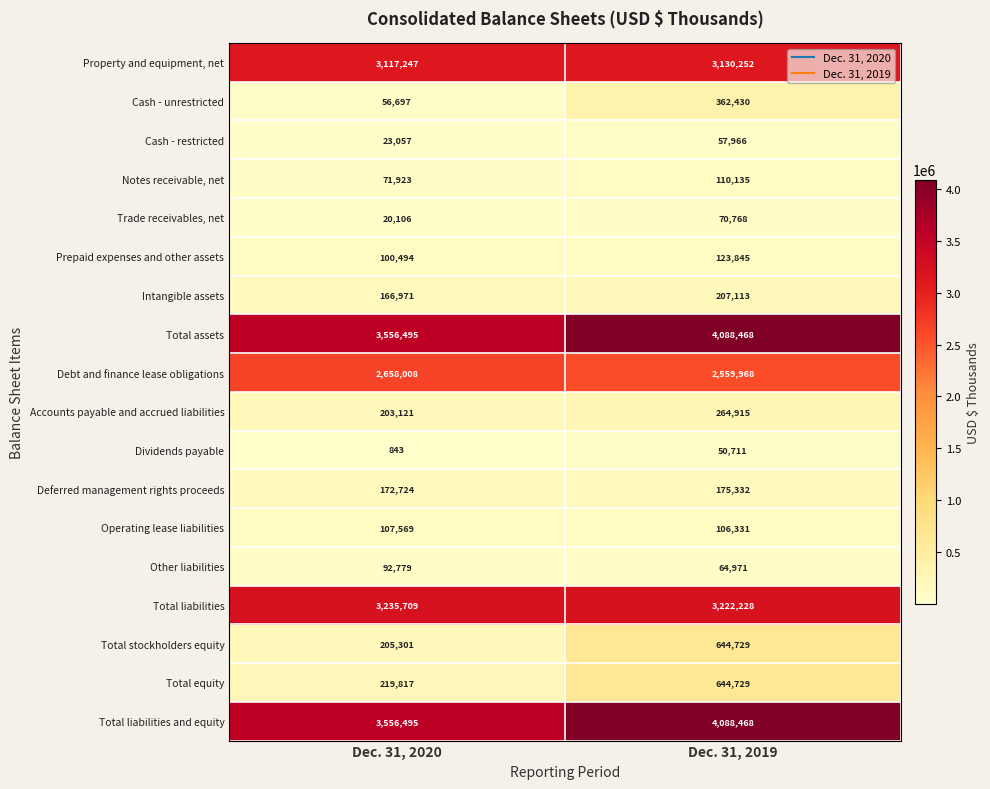

Where is Intangible assets nearest to the value 187042?

Dec. 31, 2020